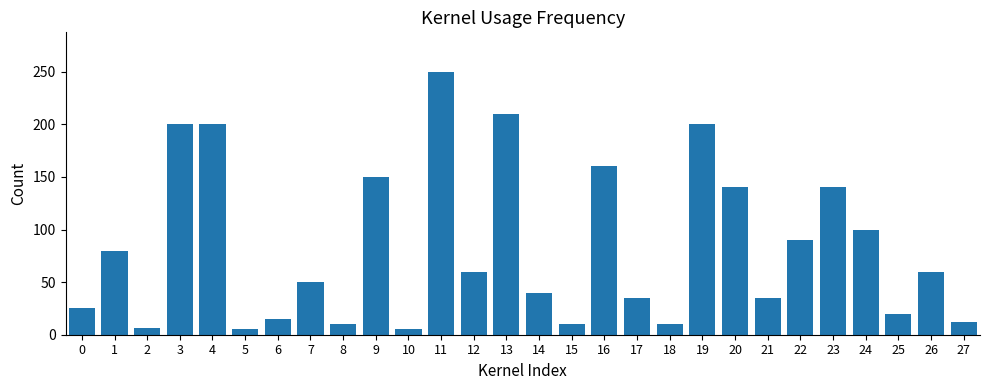

Approximately how many times larger is the value at 15 compared to 6?

0.7